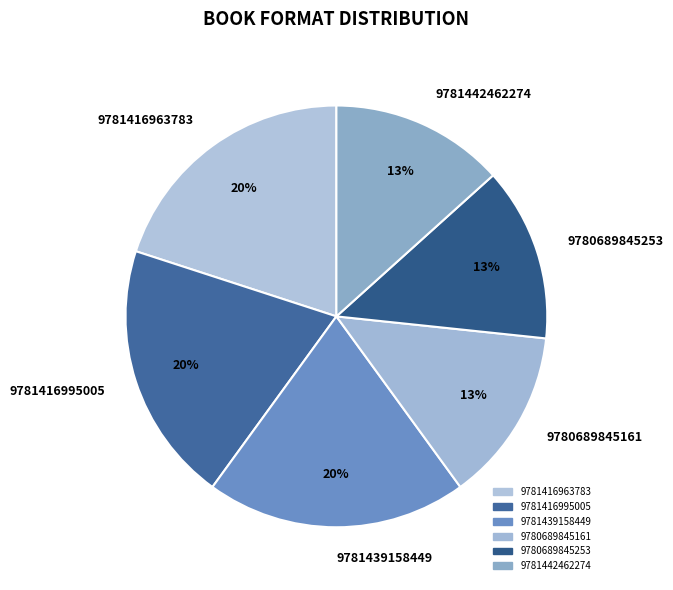

Is the sum of 9781439158449 and 9781442462274 greater than half?

No